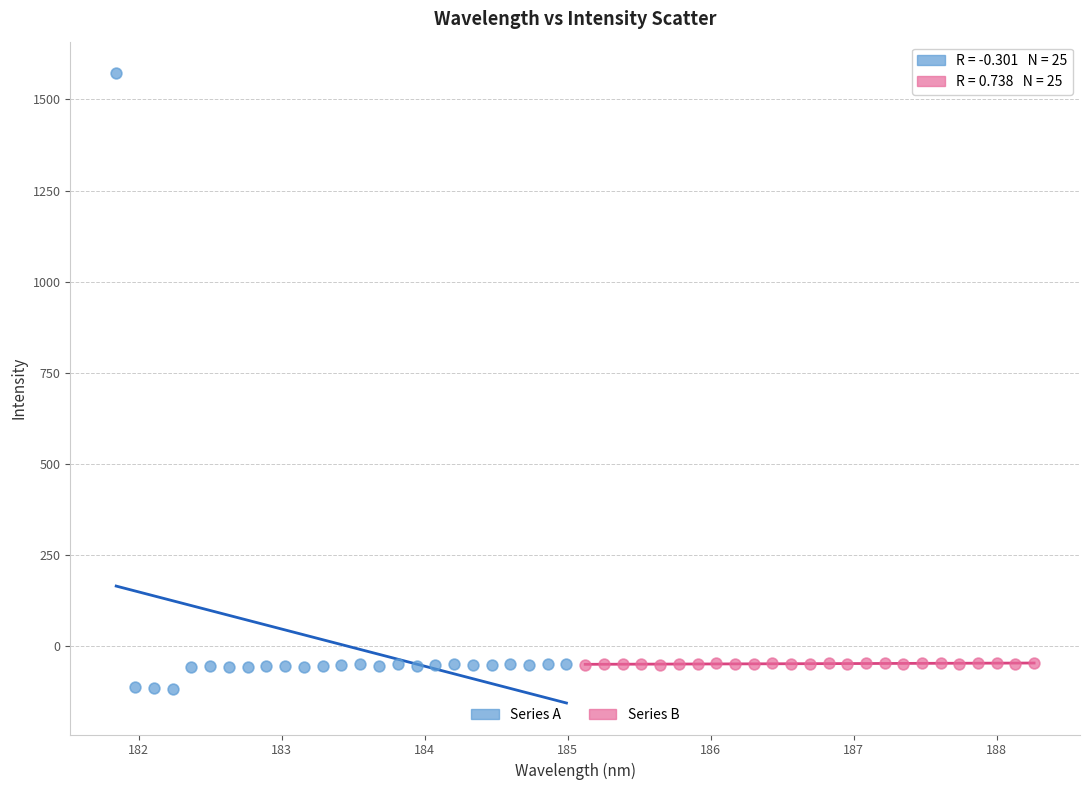

Which series contains the highest Y value?

Series A